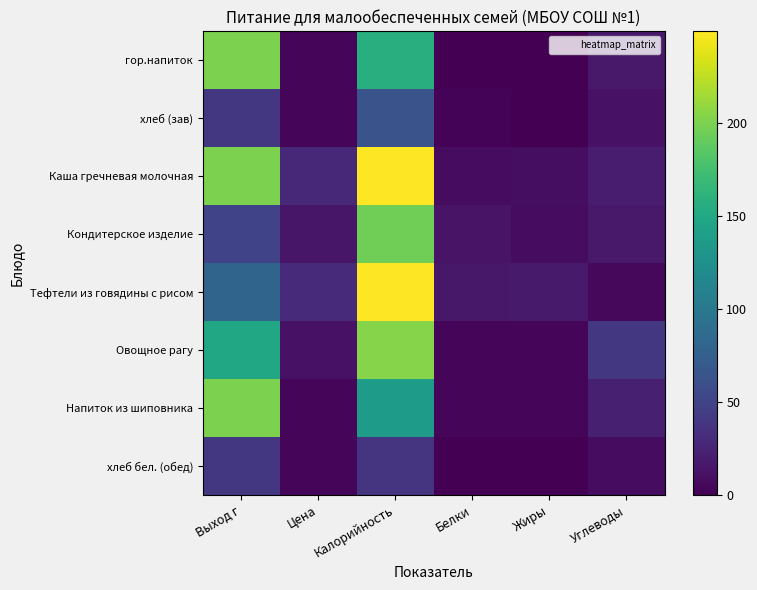

At which category does the chart reach its peak across all series?

Калорийность